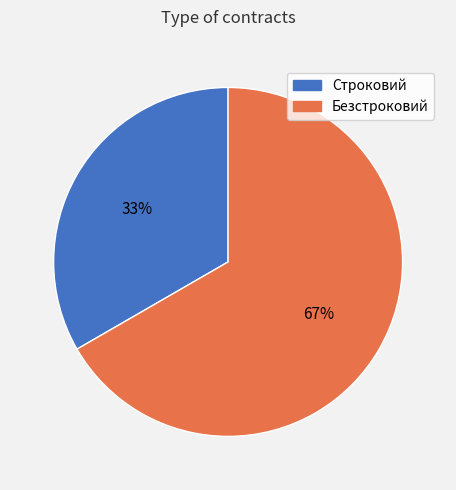

The Строковий slice represents 33% of the pie. True or false?

True